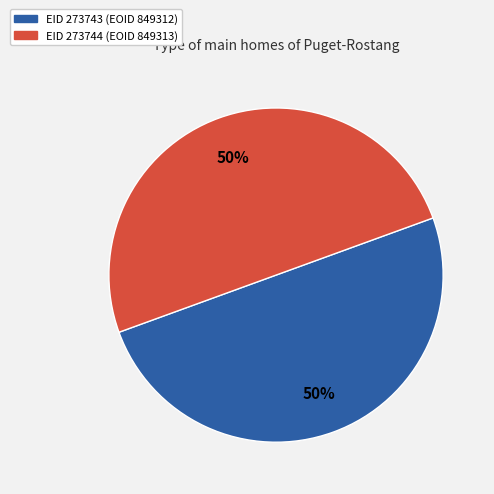

To the nearest percent, what is the average slice percentage?

50%